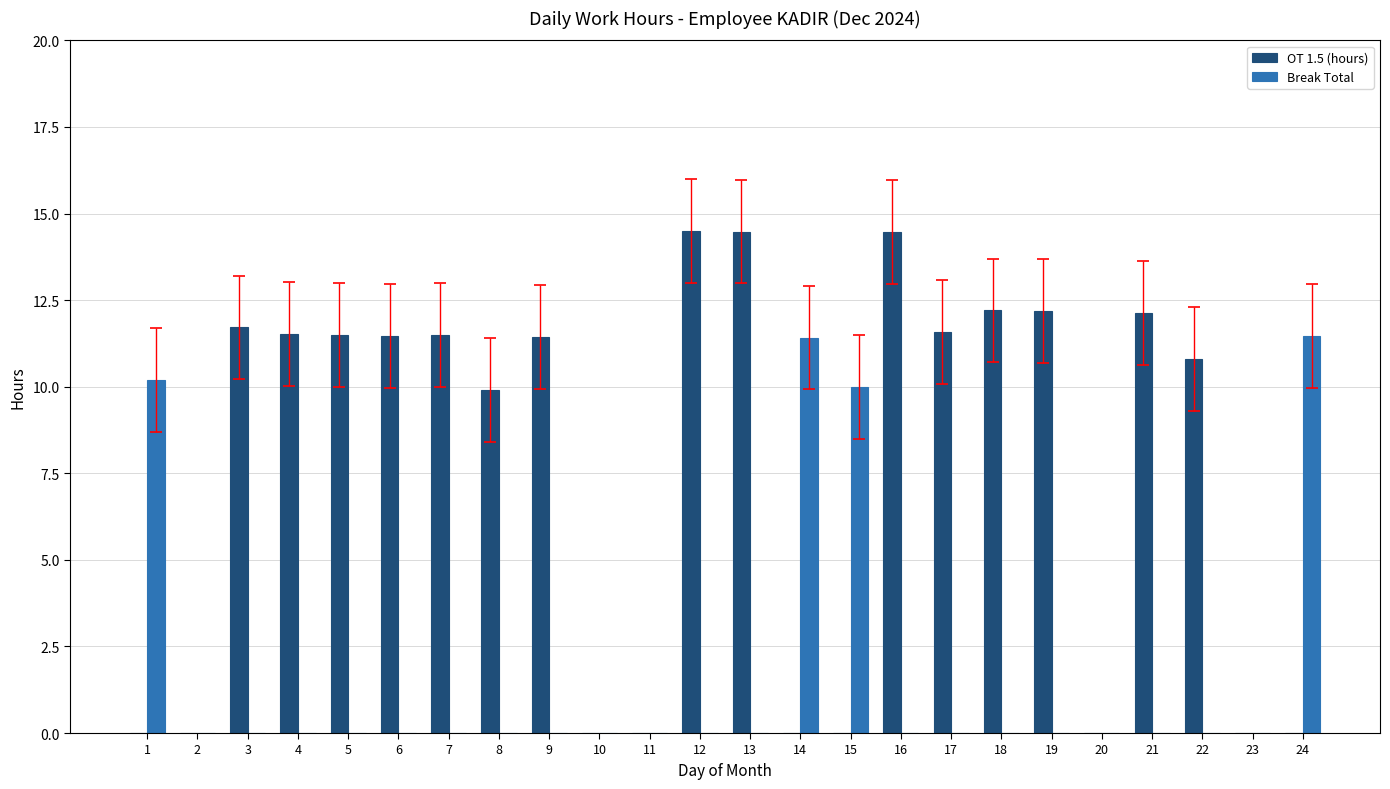

Where is OT 1.5 (hours) nearest to the value 7?

8